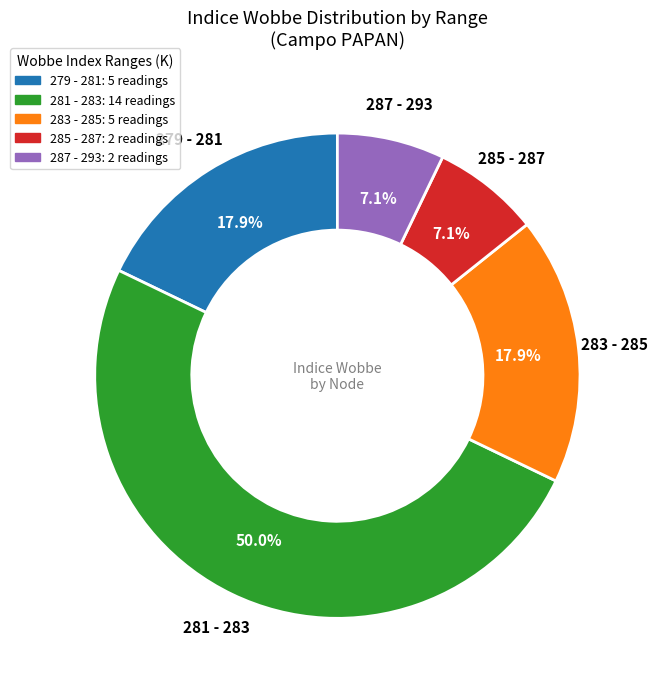

Combined, what portion of the pie is 281 - 283: 14 readings and 283 - 285: 5 readings?

67.9%